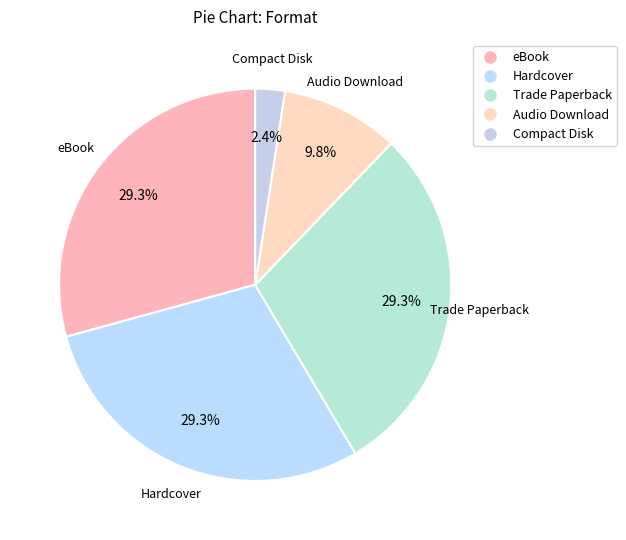

To the nearest percent, what portion does eBook represent?

29%